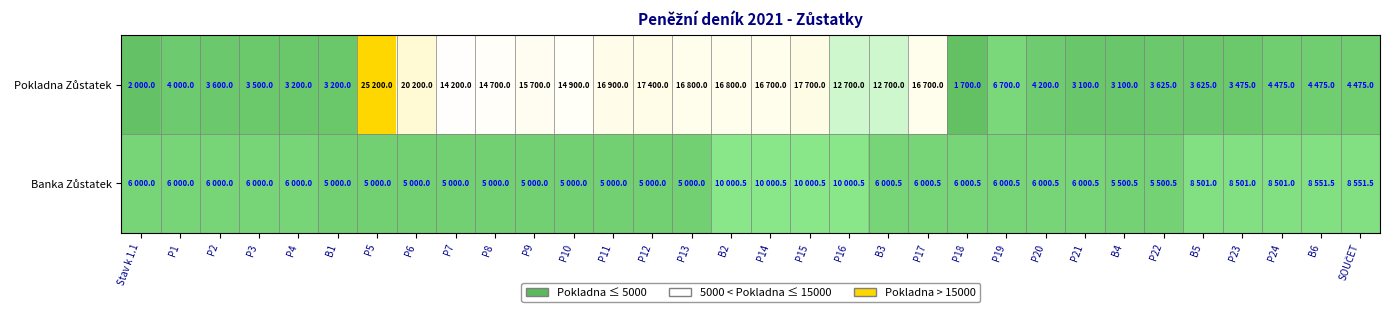

At how many categories does at least one series exceed 5966?

29